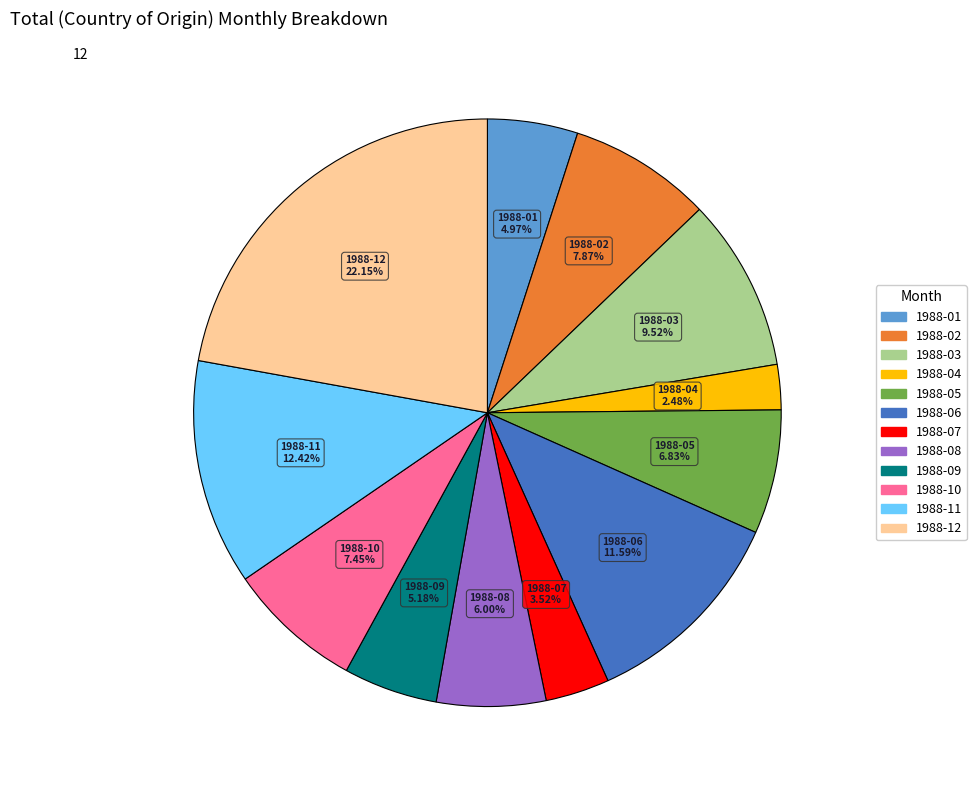

Which category has the smallest portion of the pie?

1988-04